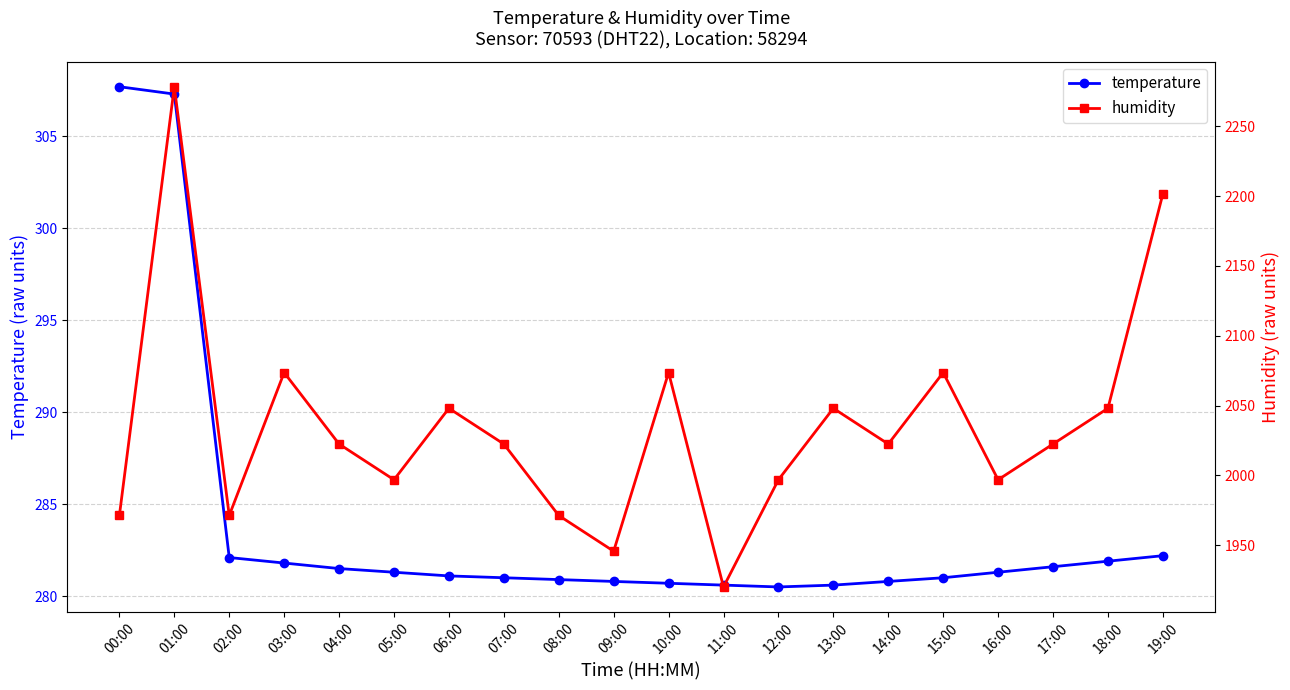

What is the label of the 5th point from the left?

04:00